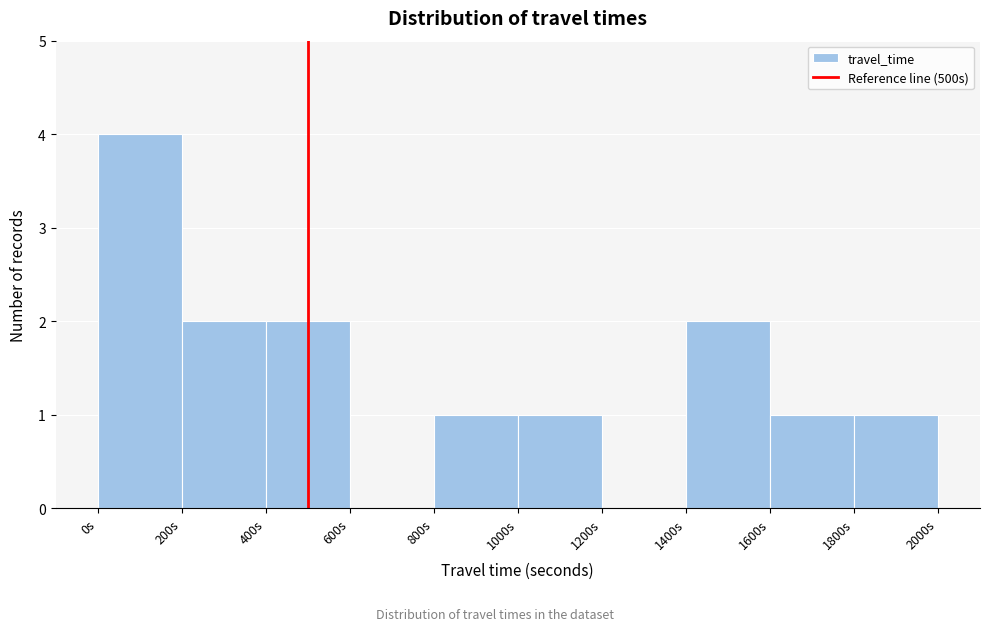

What is the height of the bar covering 1000 to 1200 on the x-axis? The values are not printed on the chart, so give them approximately, as read against the axis.

1